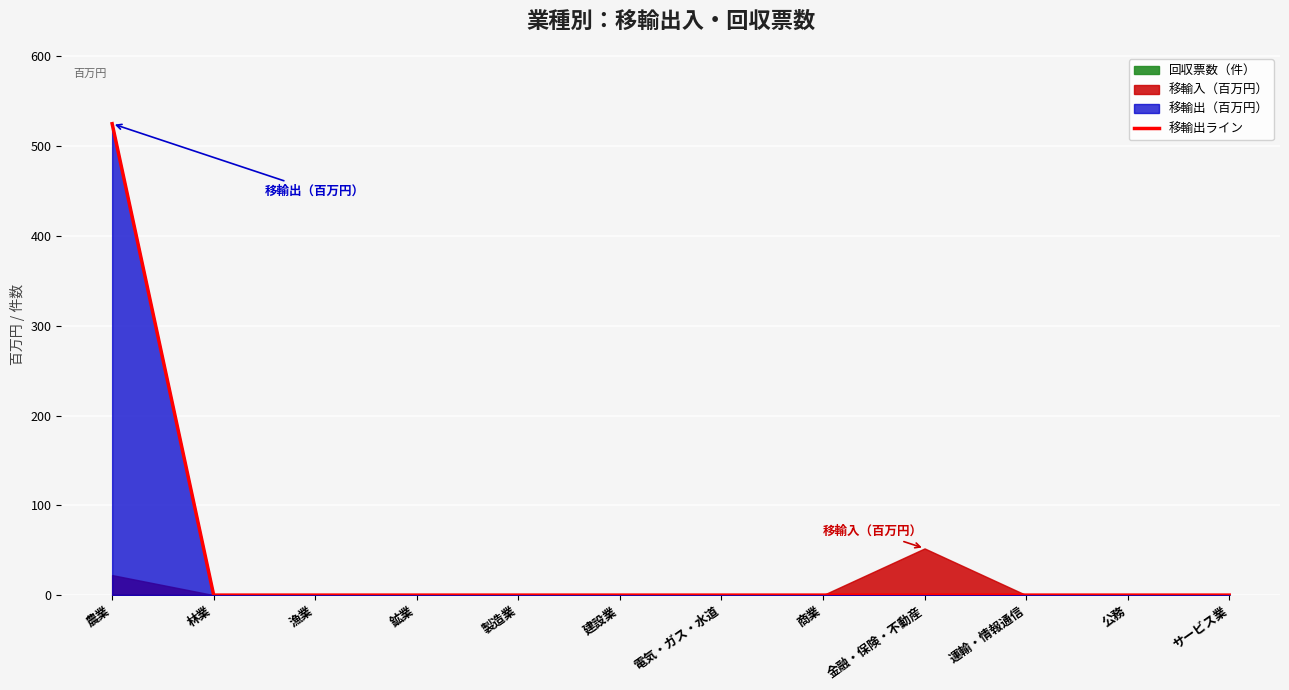

What is the difference between the maximum and second lowest values?

525.0